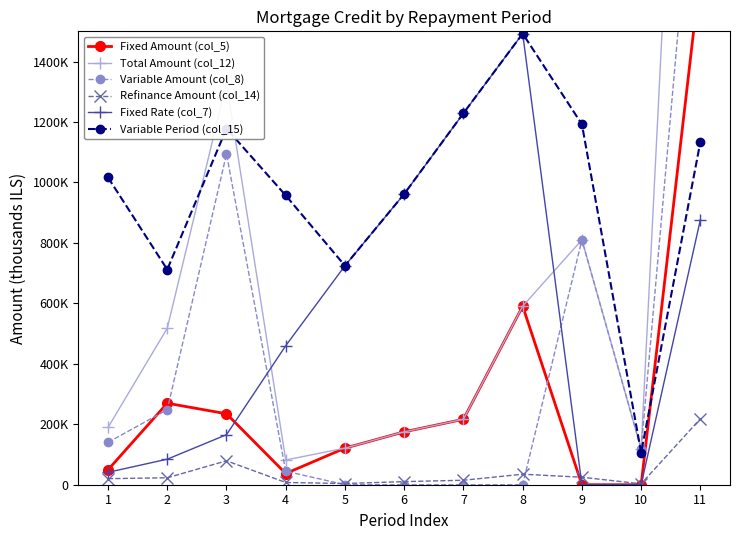

How many values in the Refinance Amount (col_14) series are below 19972?

5